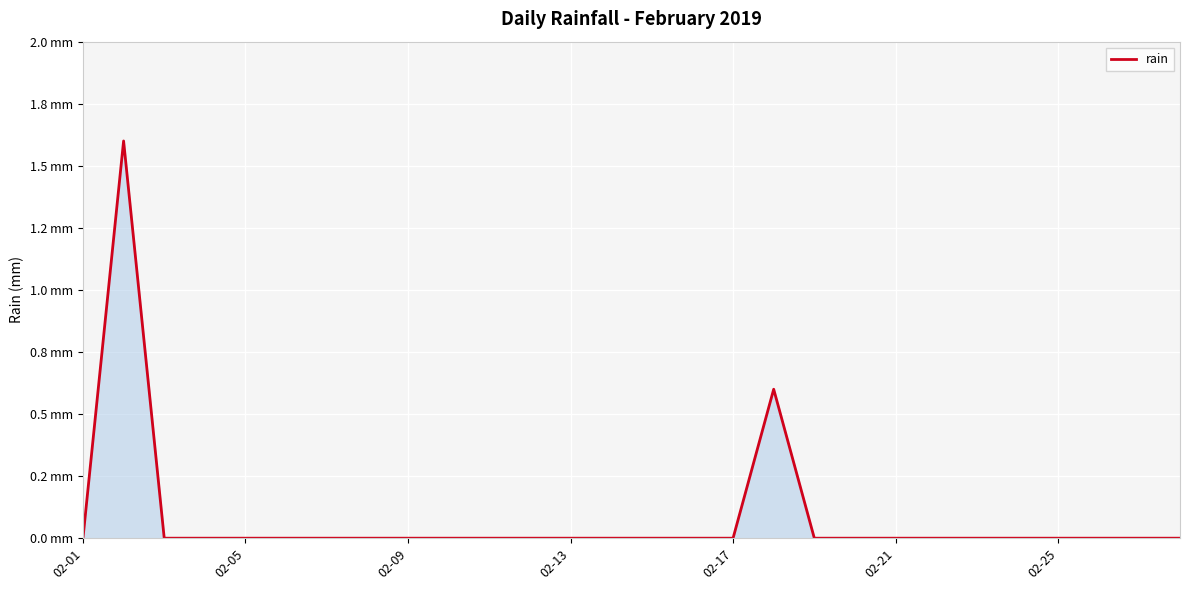

Does the chart display data point markers on the line(s)?

No